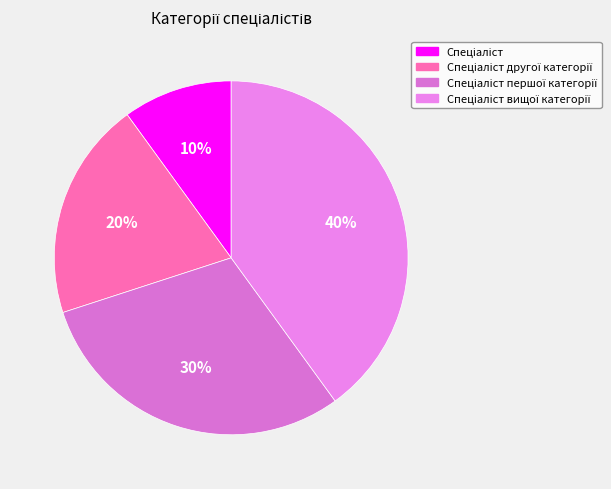

The Спеціаліст другої категорії slice represents 31% of the pie. True or false?

False